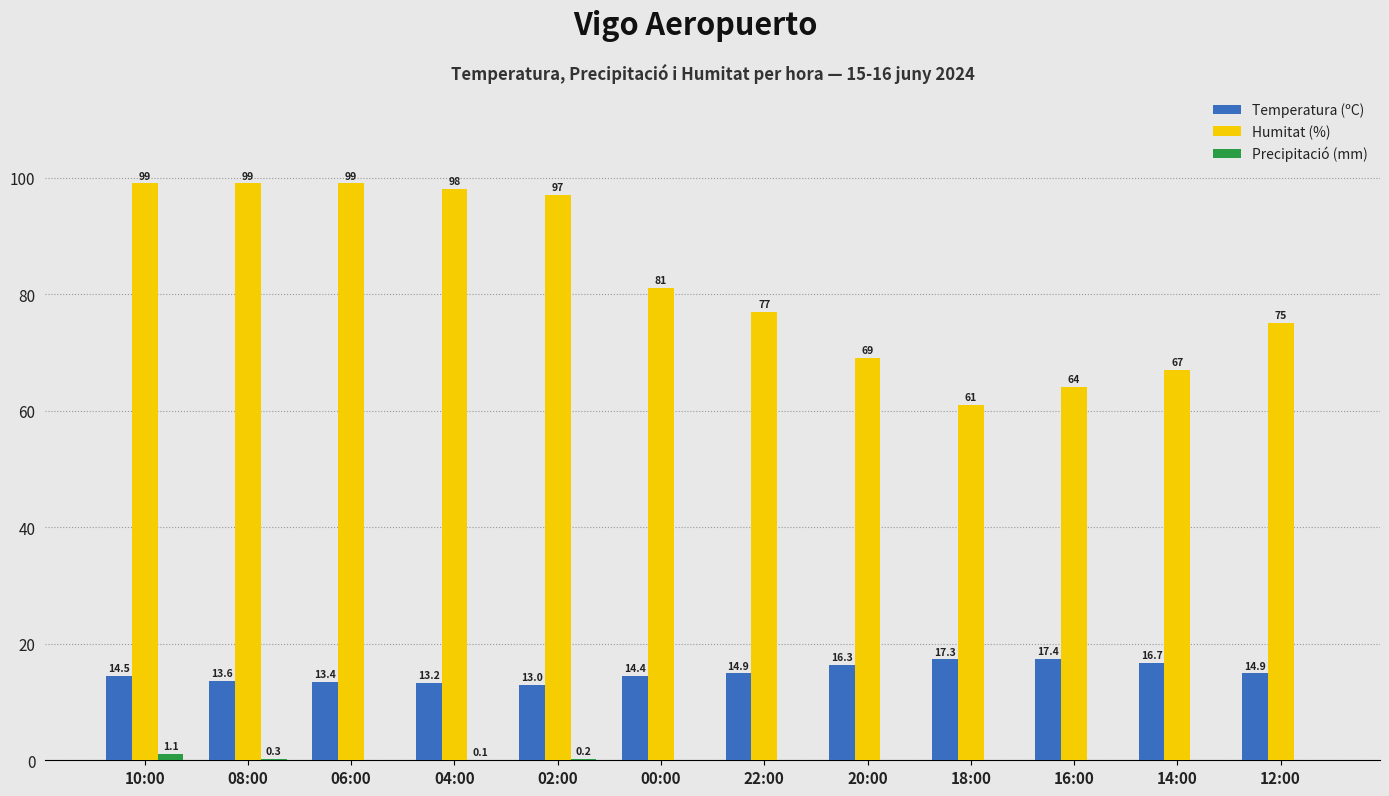

How many groups of bars are there?

12